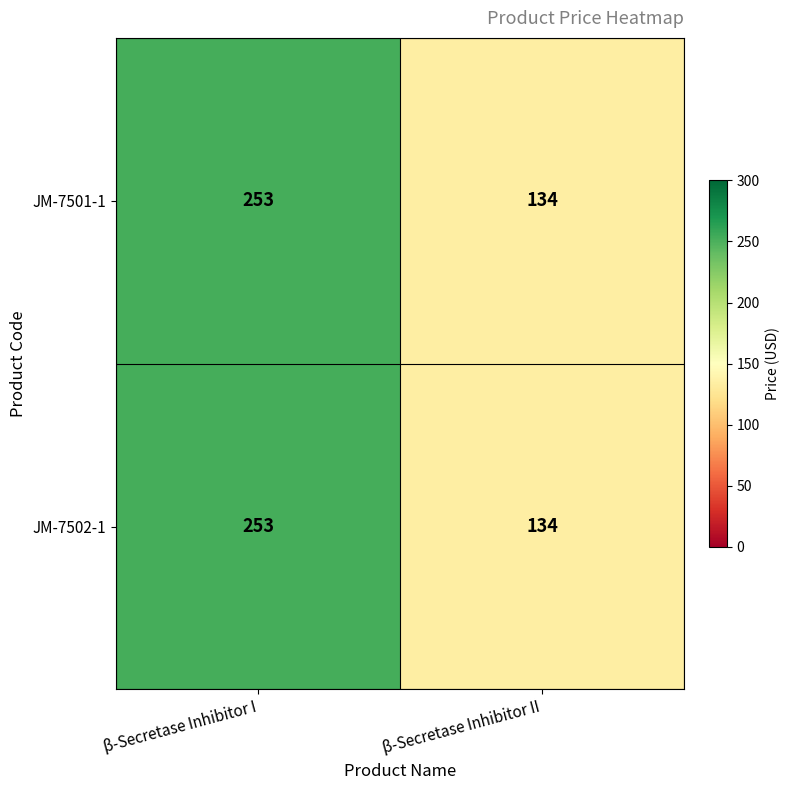

The value of JM-7502-1 at β-Secretase Inhibitor II is 44. True or false?

False